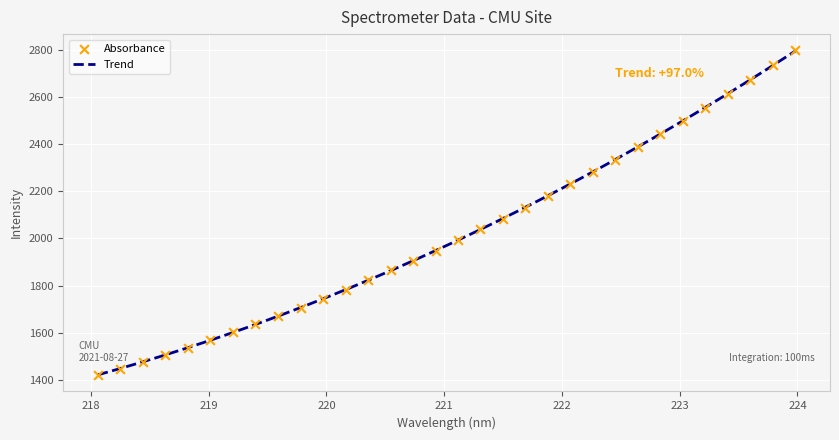

What is the ratio of the value at 219.0156 to the value at 223.9802?

0.6